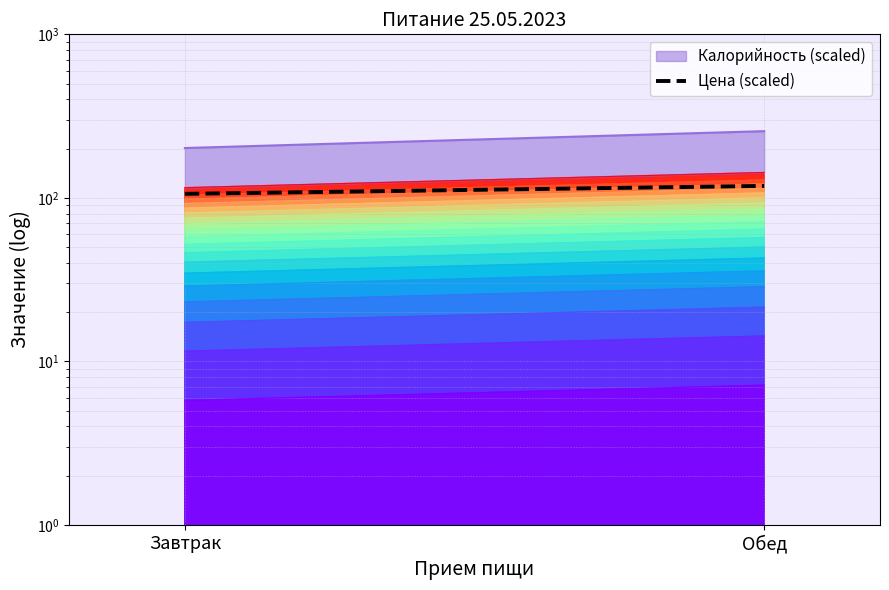

Where is the data nearest to the value 112?

Завтрак